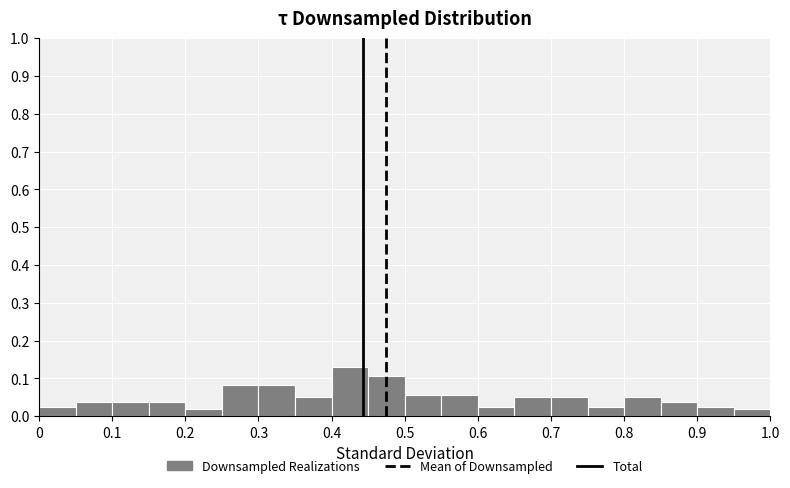

Which range on the x-axis has the tallest bar?

0.40 to 0.45